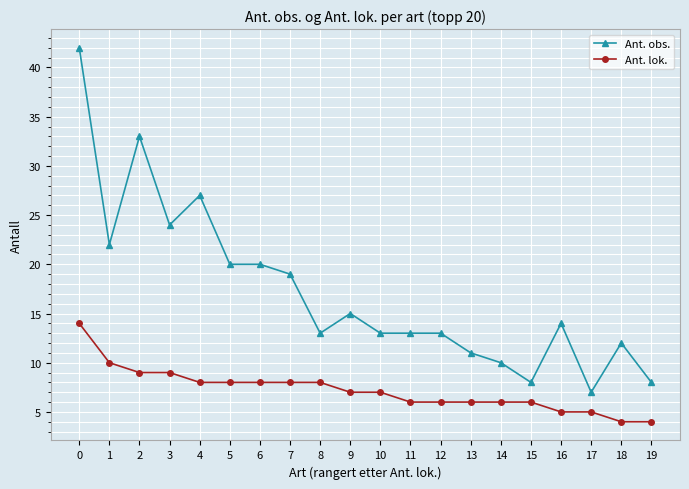

Reading left to right, list all the values displayed in this chart.

Ant. obs.: 0=42	1=22	2=33	3=24	4=27	5=20	6=20	7=19	8=13	9=15	10=13	11=13	12=13	13=11	14=10	15=8	16=14	17=7	18=12	19=8
Ant. lok.: 0=14	1=10	2=9	3=9	4=8	5=8	6=8	7=8	8=8	9=7	10=7	11=6	12=6	13=6	14=6	15=6	16=5	17=5	18=4	19=4